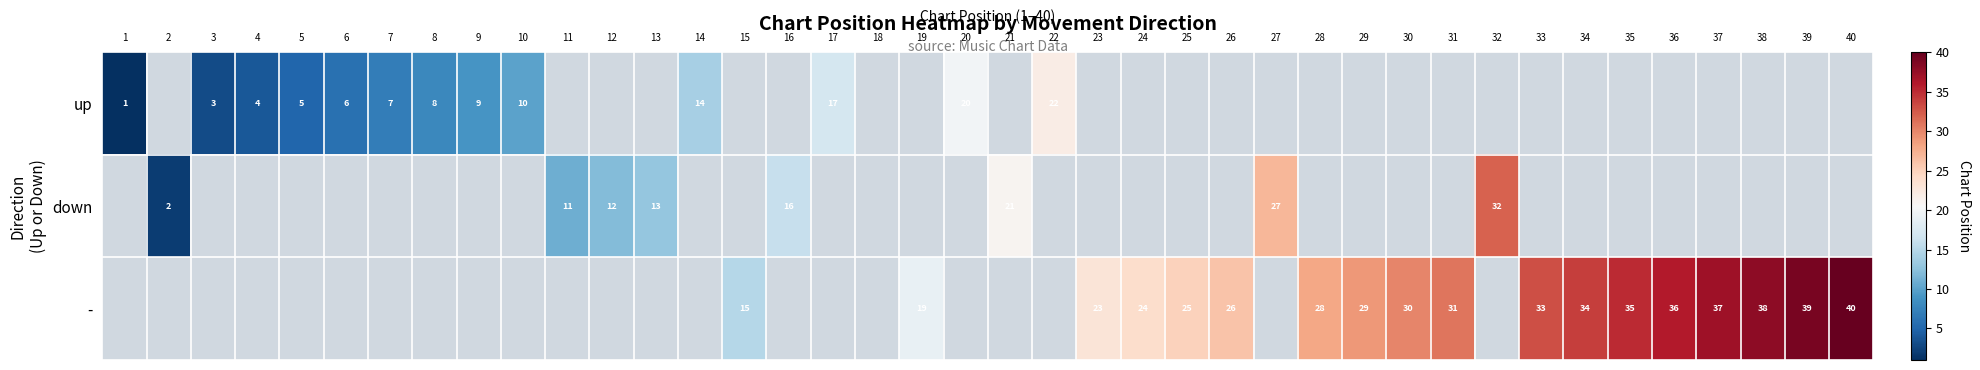

Is the value of - at 26 greater than the value of up at 3?

Yes